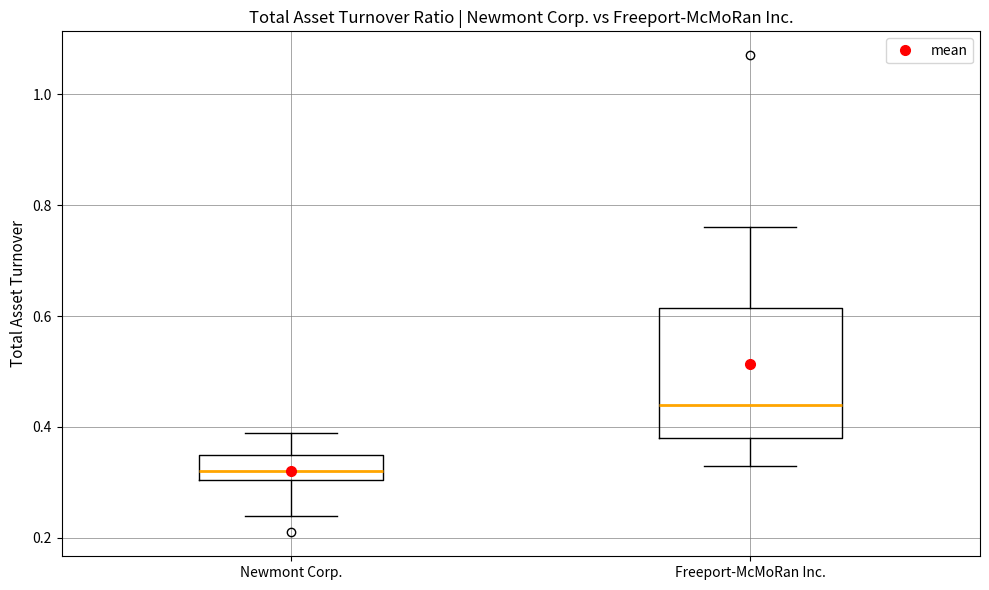

Where does the lower whisker of the box for Newmont Corp. end on the y-axis? The values are not printed on the chart, so give them approximately, as read against the axis.

0.24